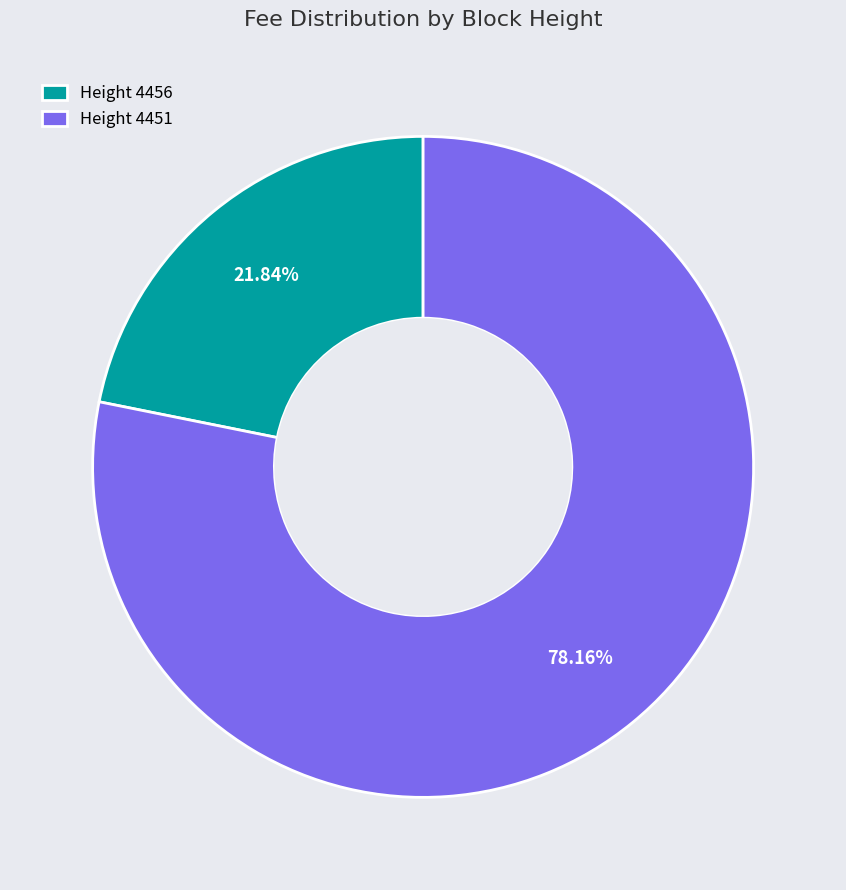

What is the majority slice?

Height 4451